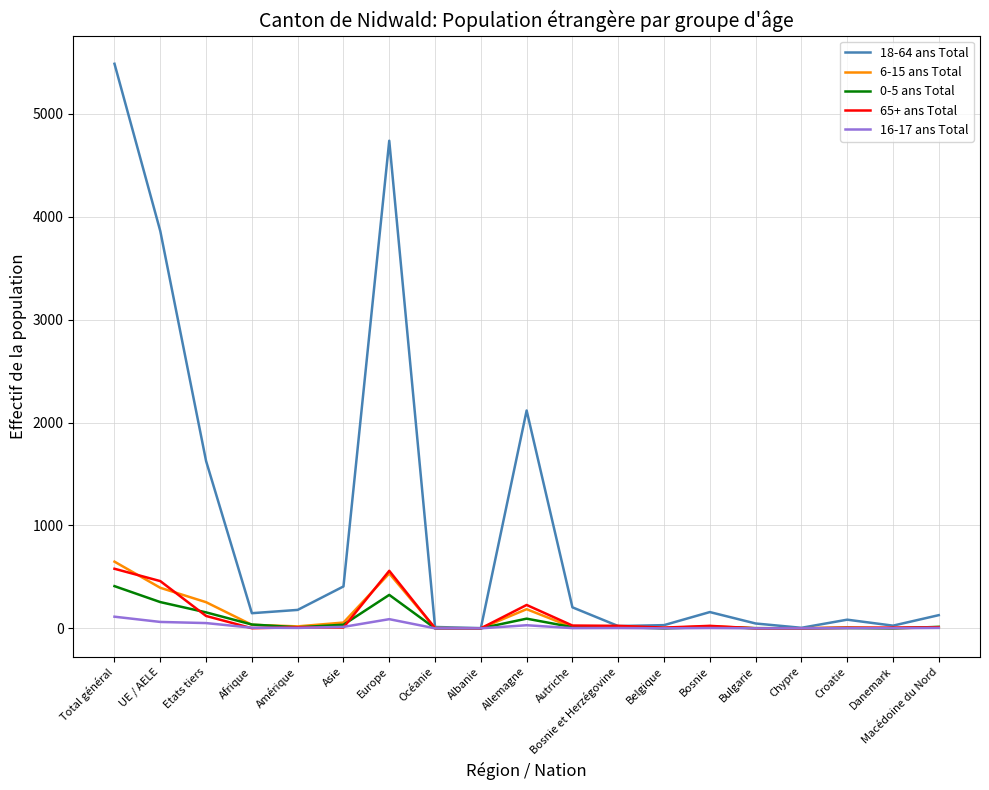

What is the sum of all 0-5 ans Total values?

1375